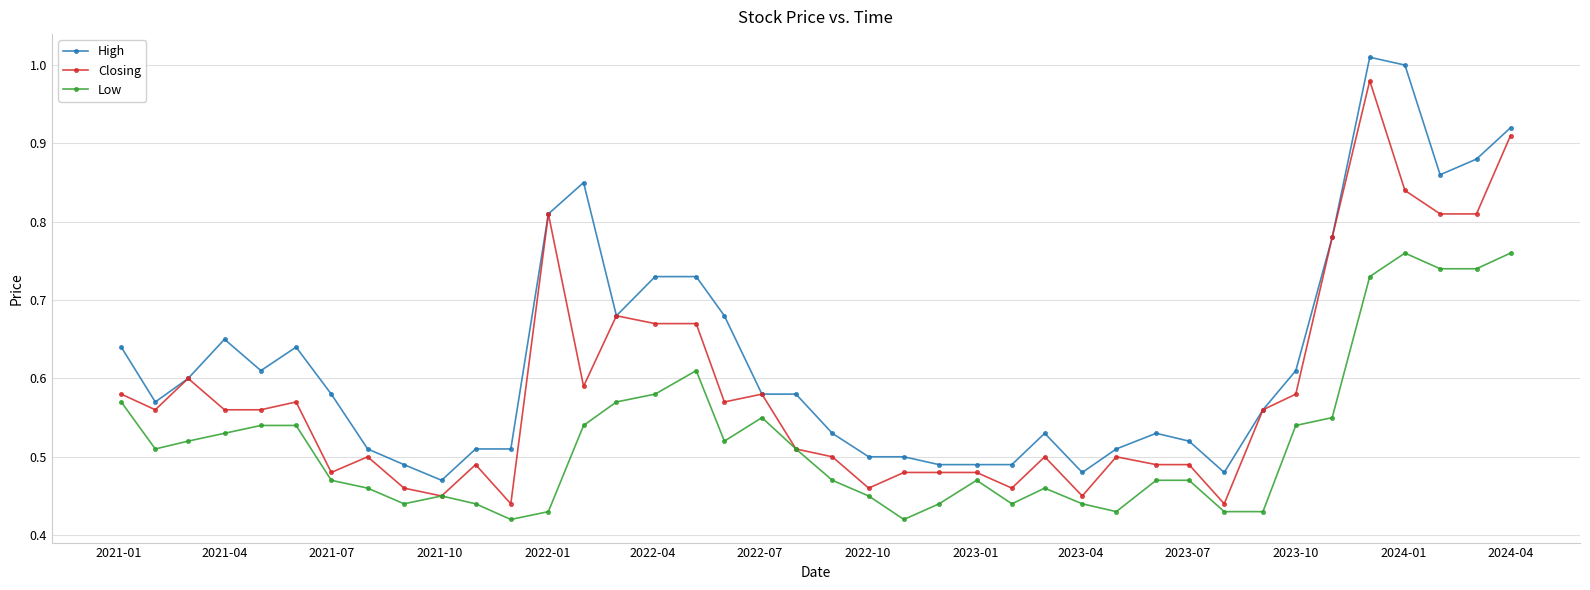

True or false: Low and High intersect in this chart.

False